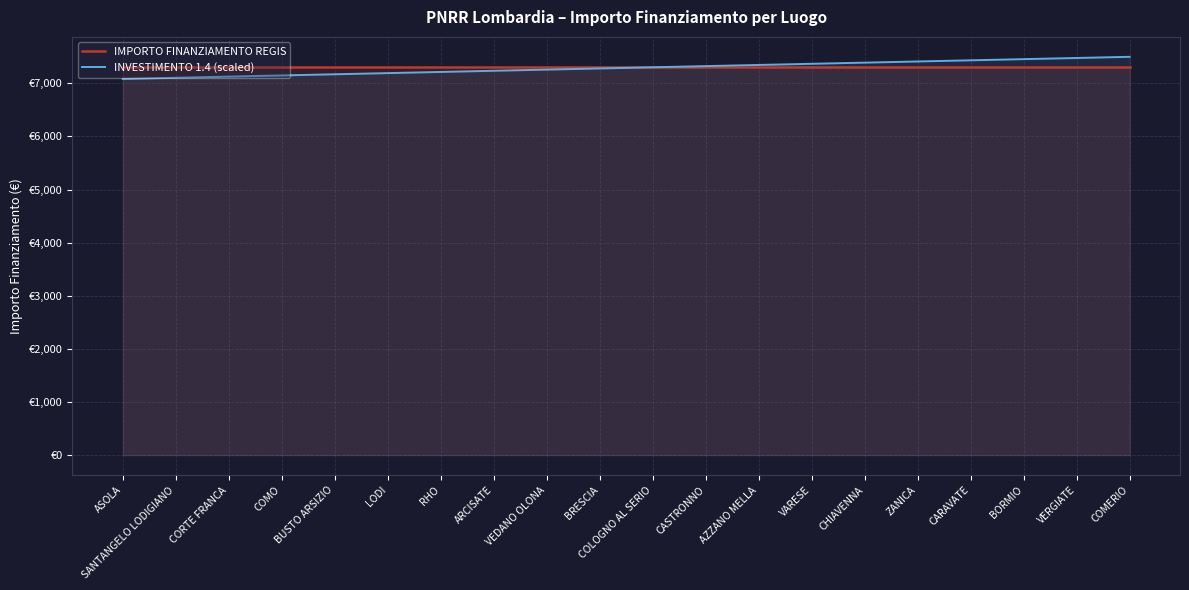

What is the minimum value for IMPORTO FINANZIAMENTO REGIS?

7301.0